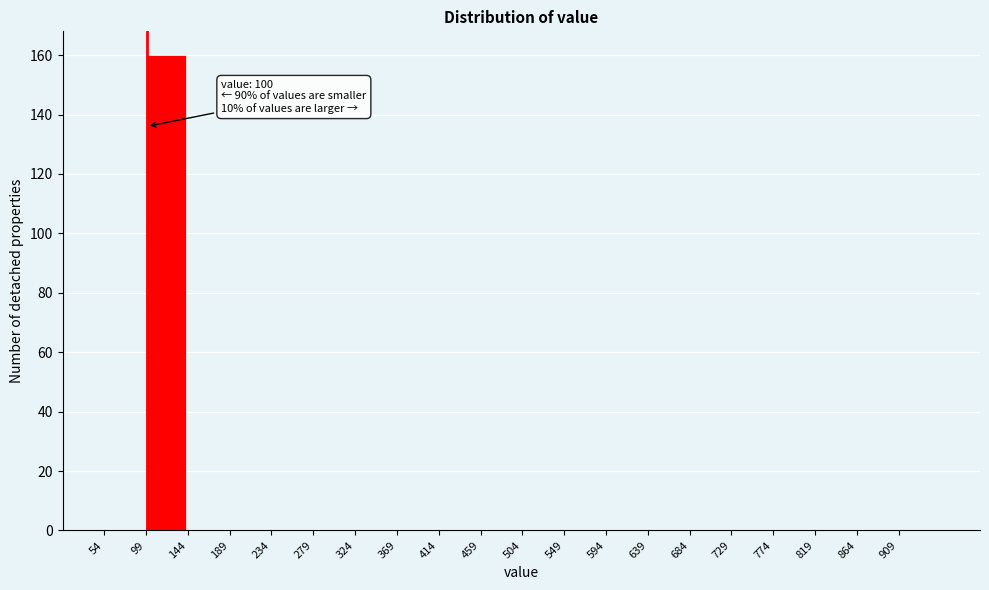

Which range on the x-axis has the tallest bar?

99 to 144